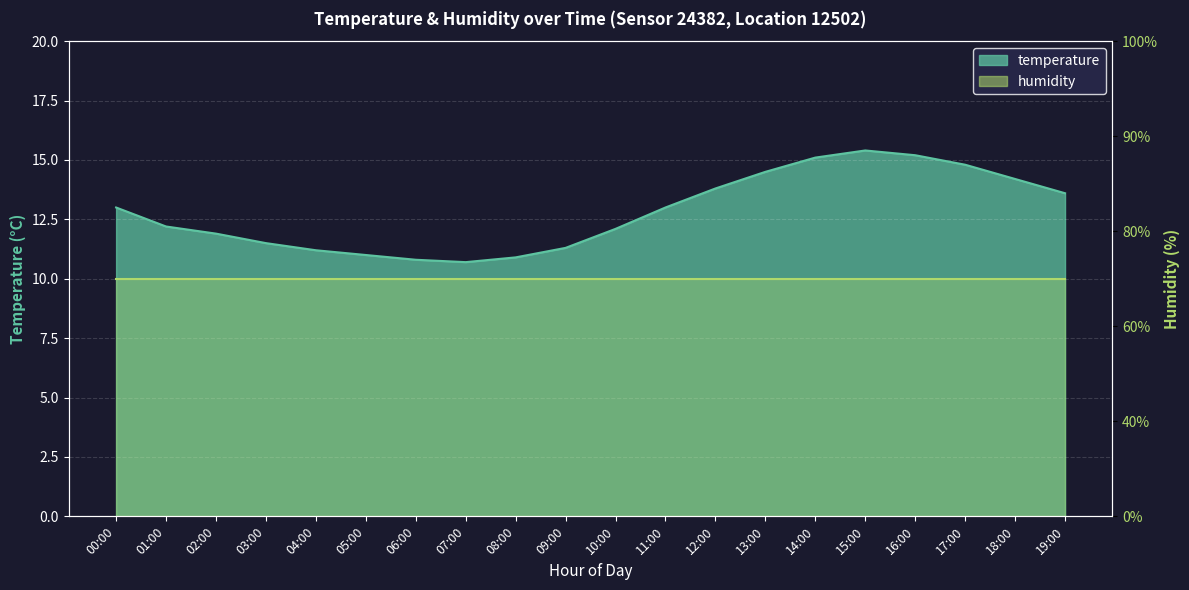

Does the chart display data point markers on the line(s)?

No